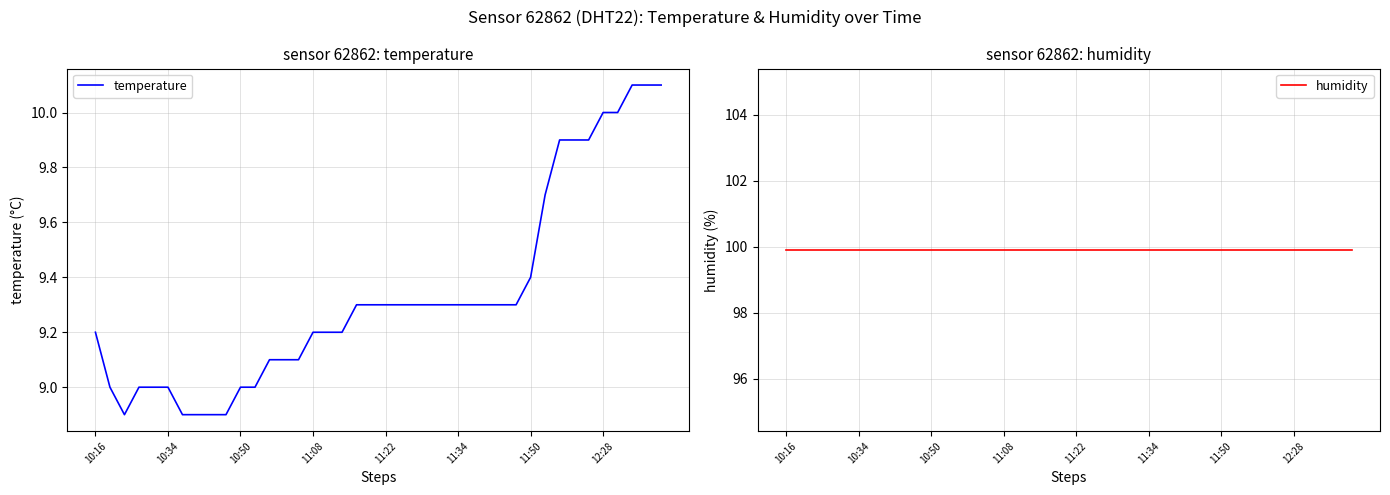

What is the difference between the highest and lowest values at 8?

91.0